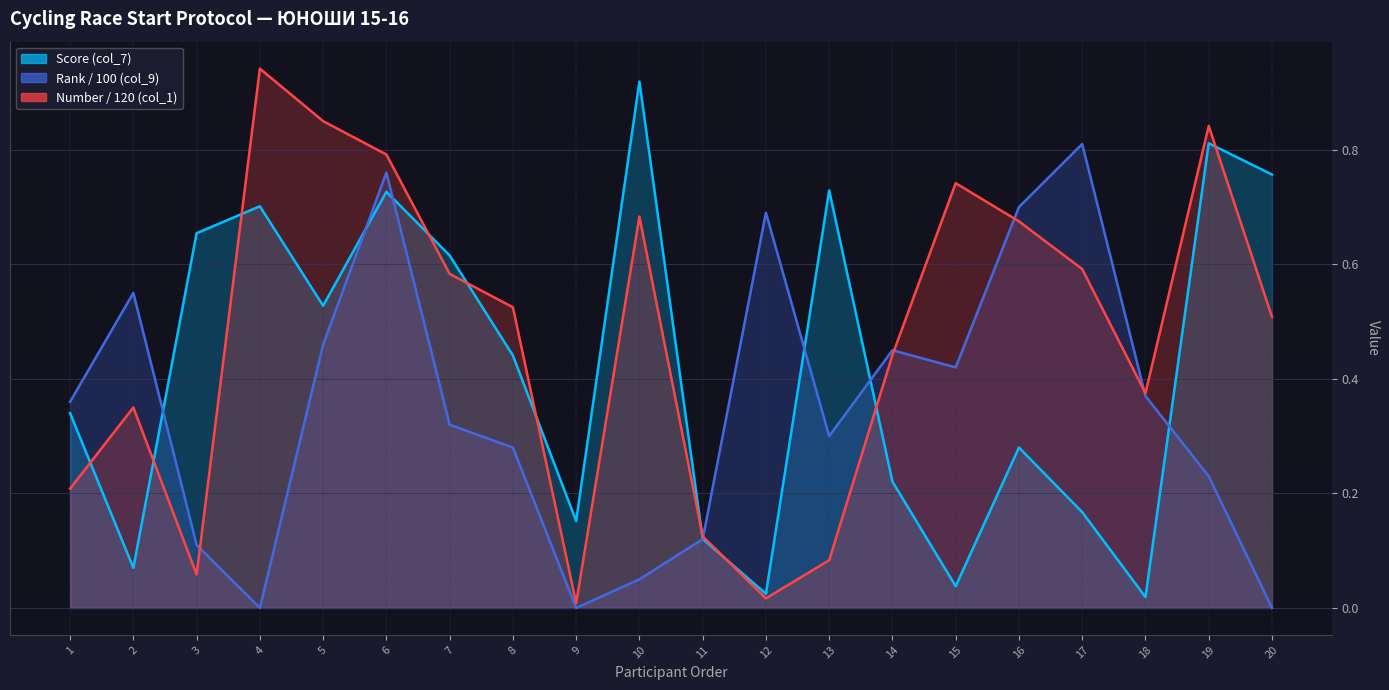

Rank the series by their maximum value, from lowest to highest.

Rank (col_9), Score (col_7), Number (col_1)